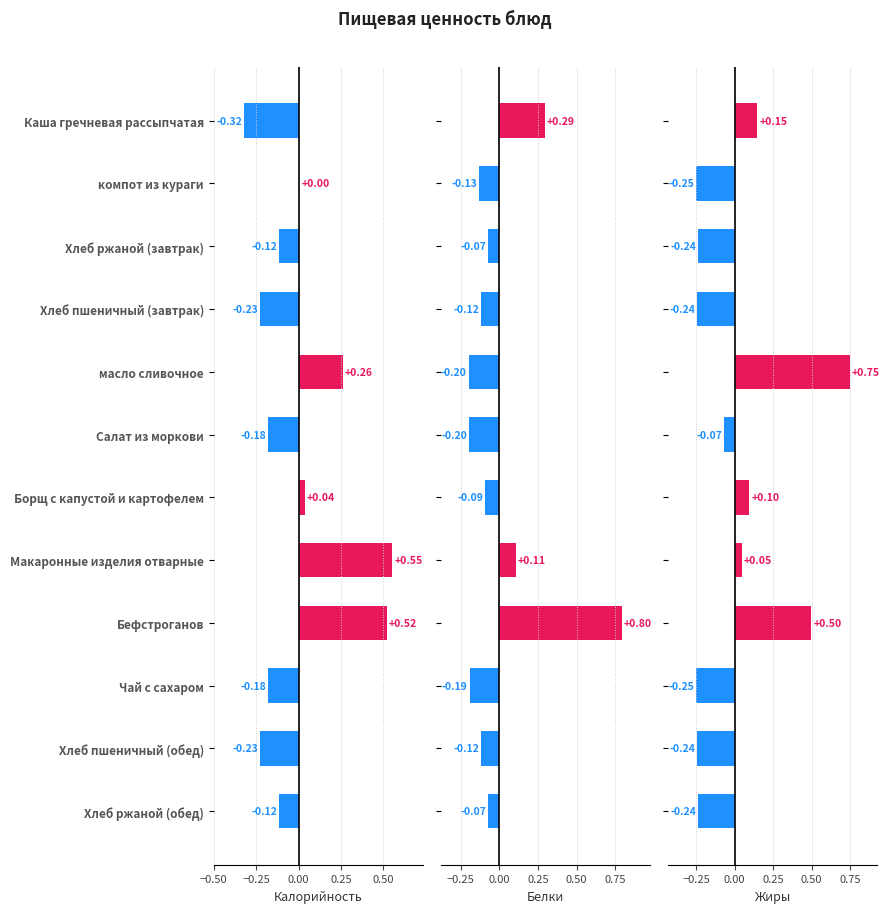

What position from the right is Хлеб ржаной (завтрак)?

10